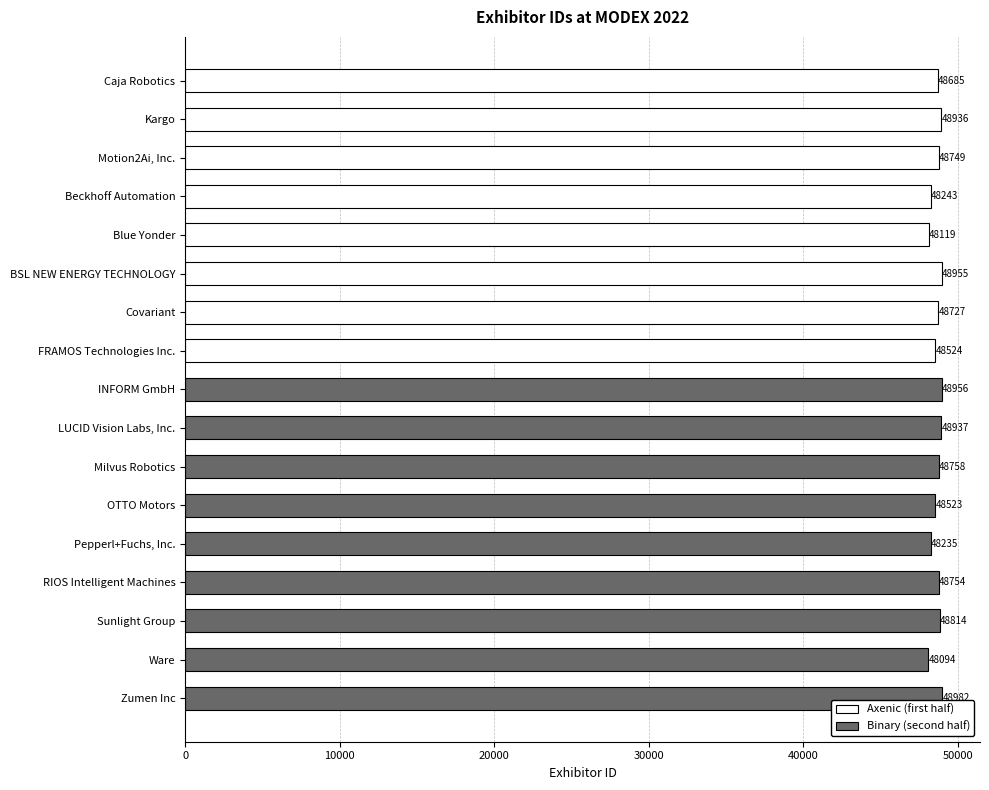

What is the value of the 9th bar from the top?

48956